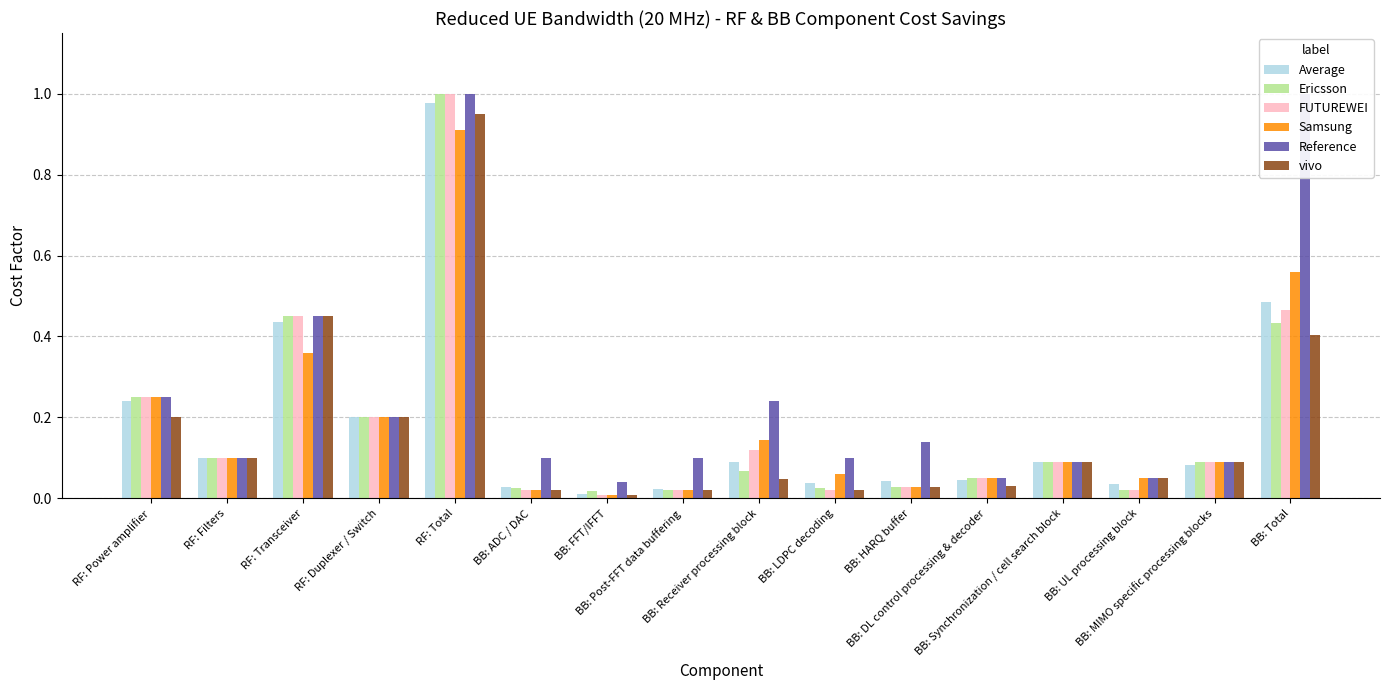

What are all the series names shown in the legend?

Average, Ericsson, FUTUREWEI, Samsung, Reference, vivo